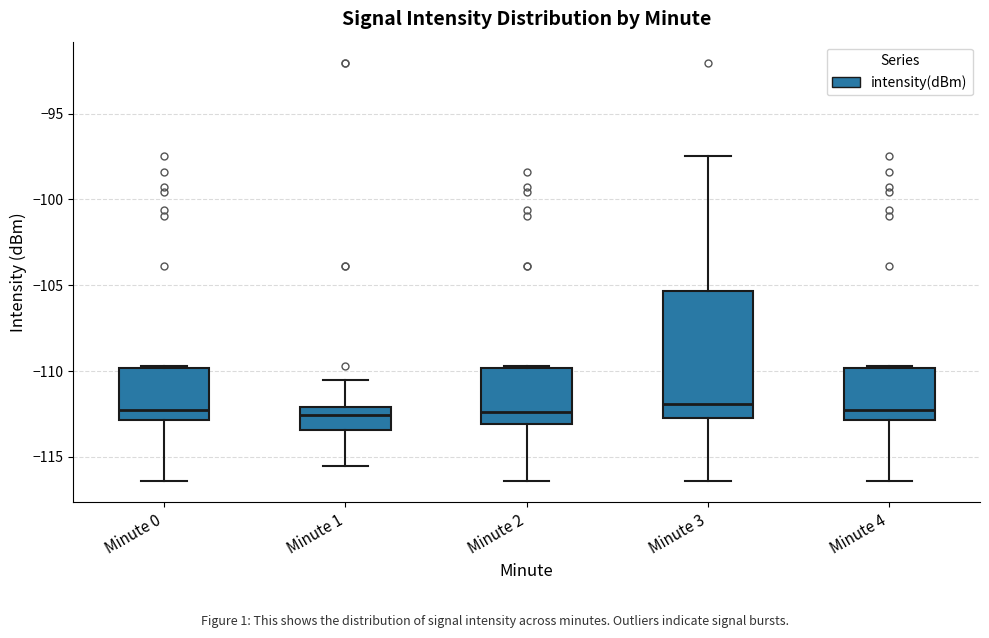

Where is the lower edge of the box for Minute 0 on the y-axis? The values are not printed on the chart, so give them approximately, as read against the axis.

-113.0